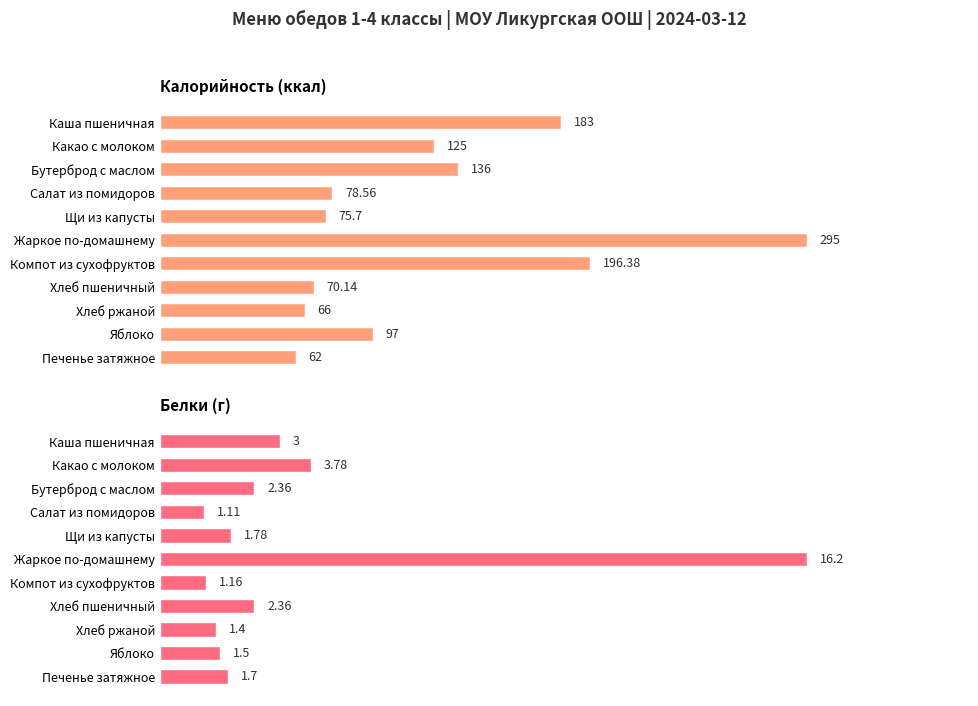

What is the smallest value displayed?

1.1